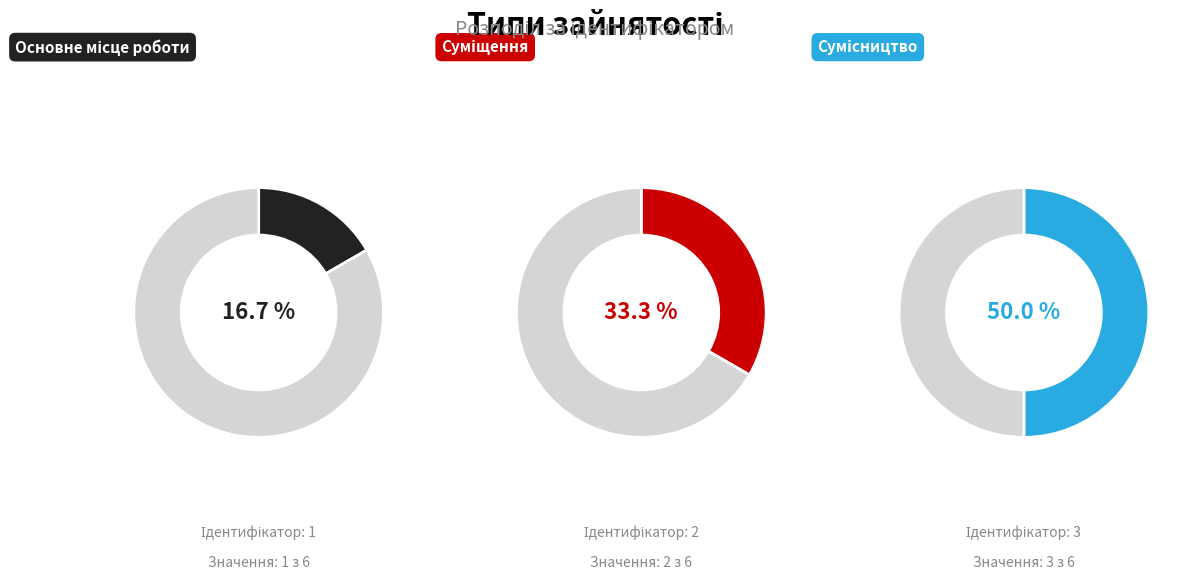

To the nearest percent, what is the combined percentage of Основне місце роботи and Сумісництво?

67%